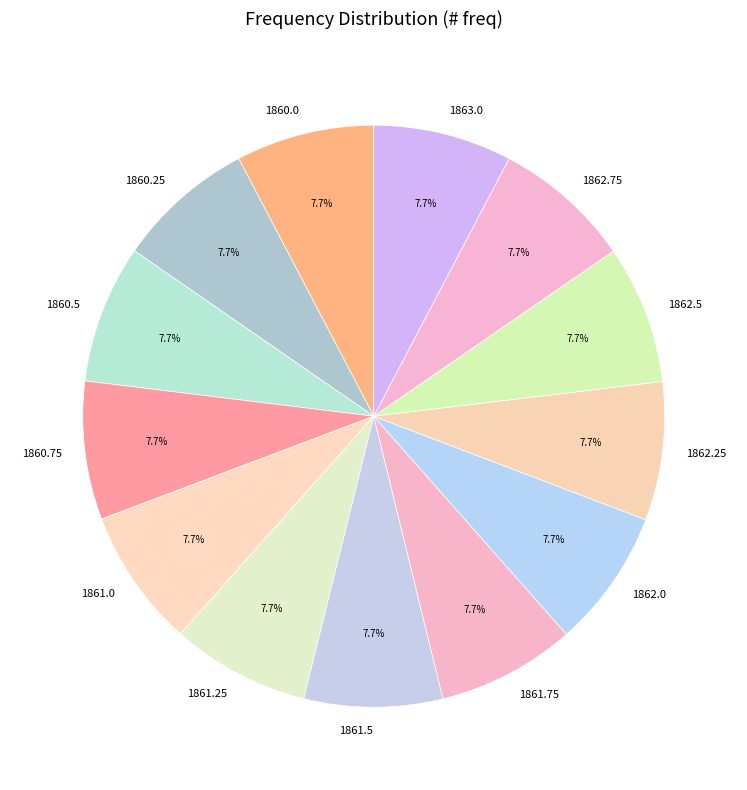

Approximately how many times larger is the value at 1862.75 compared to 1862.5?

1.0